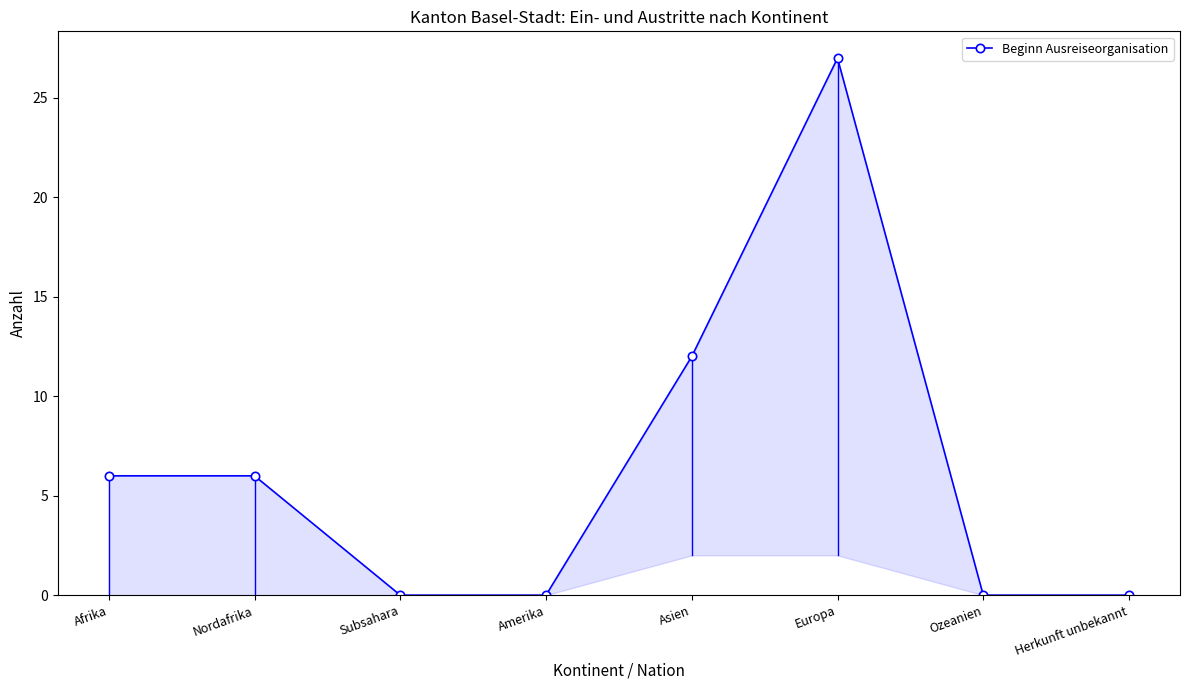

What is the sum of all values?

51